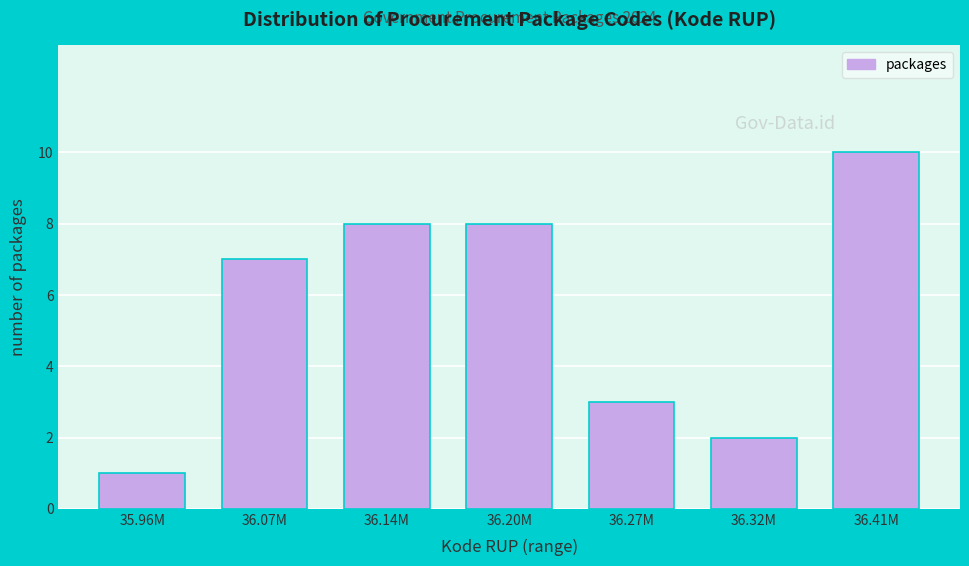

Reading left to right, transcribe all the data shown in this chart.

35.96M=1	36.07M=7	36.14M=8	36.20M=8	36.27M=3	36.32M=2	36.41M=10